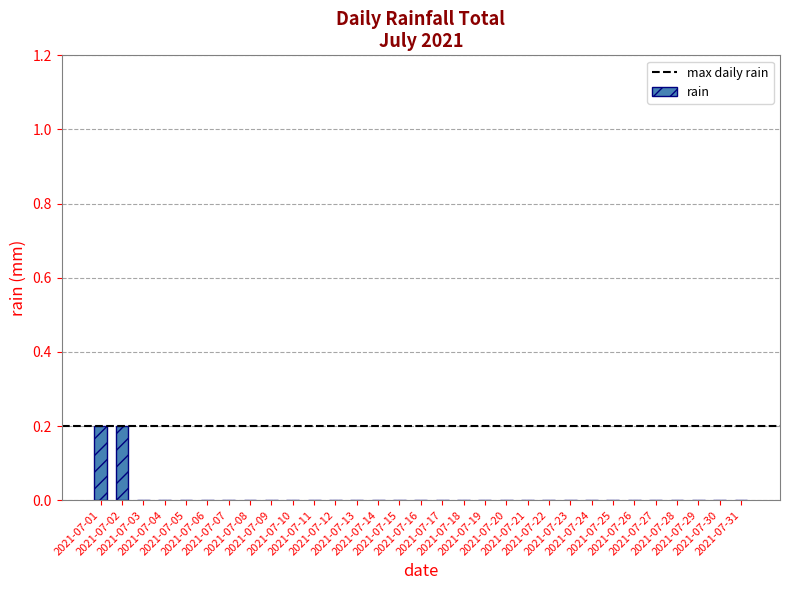

What is the sum of all values?

0.4